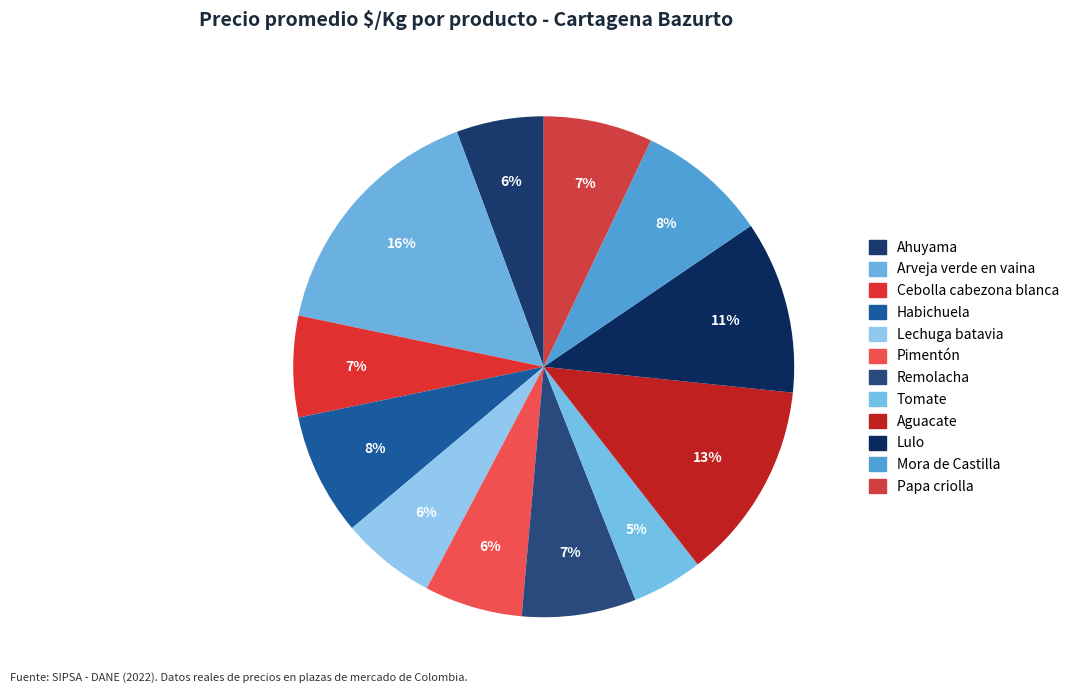

Is there any slice that represents more than half of the pie?

No